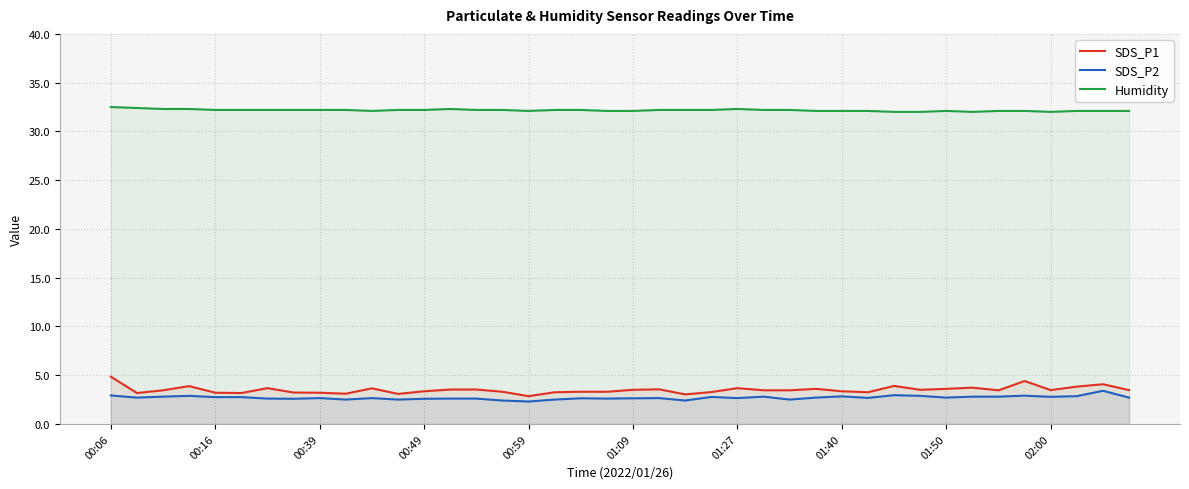

True or false: SDS_P1 and Humidity intersect in this chart.

False